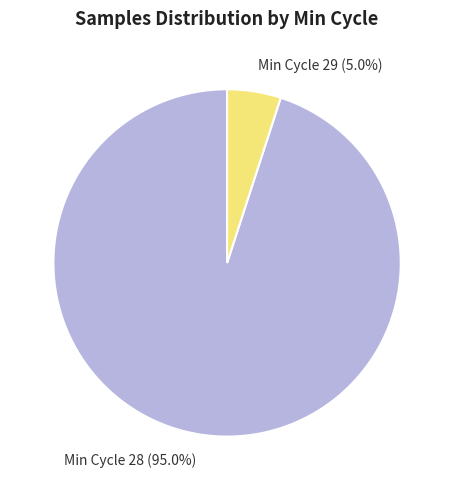

Does Min Cycle 28 (95.0%) account for over 50% of the chart?

Yes